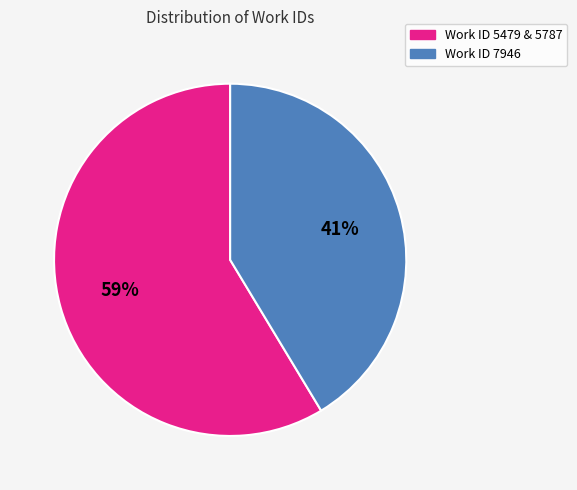

How many segments does this pie chart have?

2